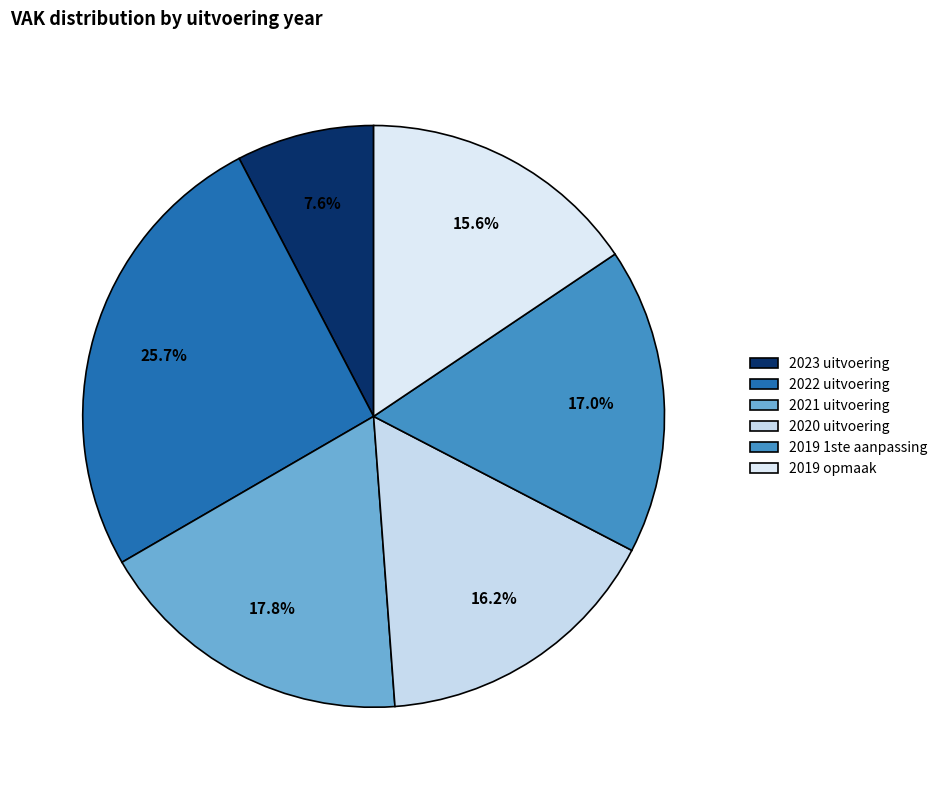

What is the change in value from 2023 uitvoering to 2022 uitvoering?

+7783